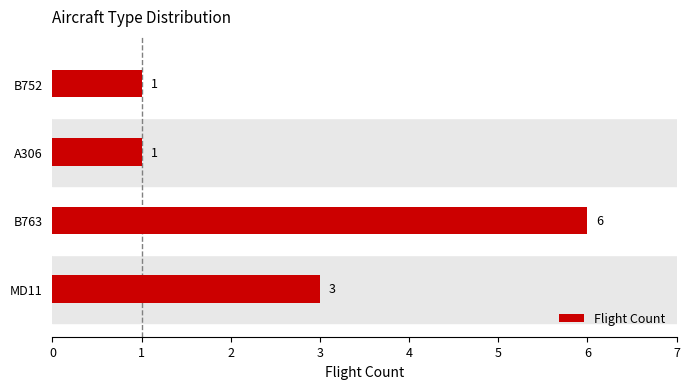

The value at MD11 is 1. True or false?

False